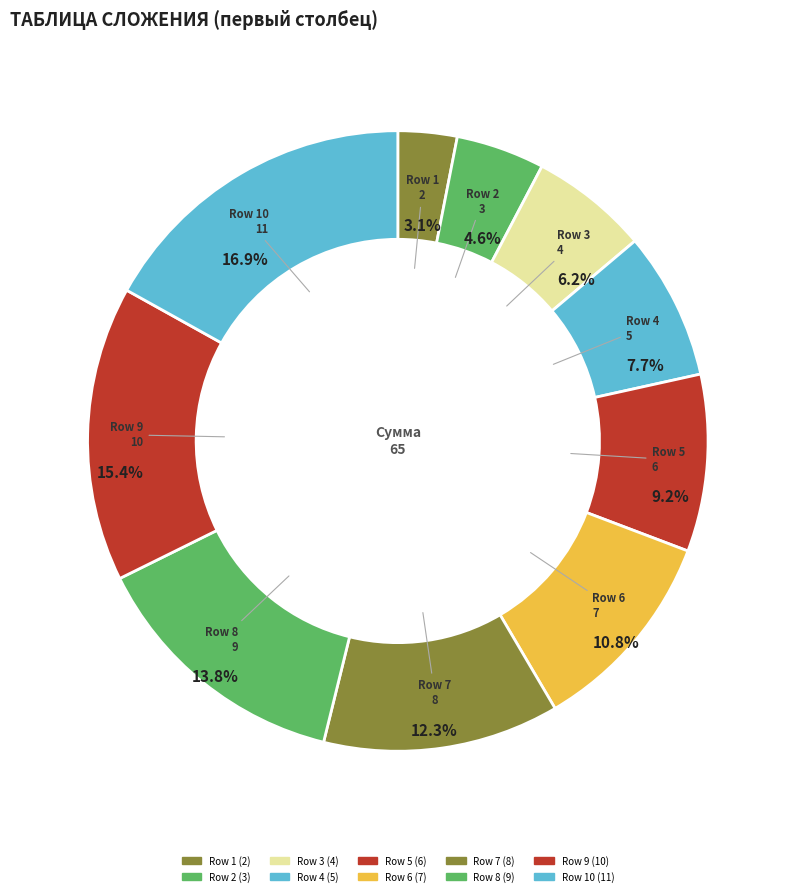

How many segments does this pie chart have?

10